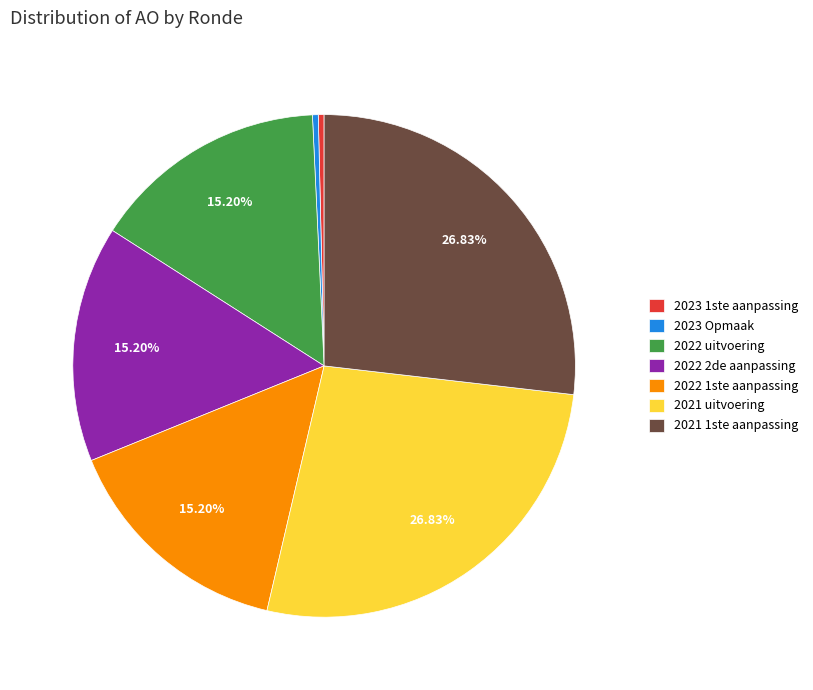

To the nearest percent, what is the average slice percentage?

14%